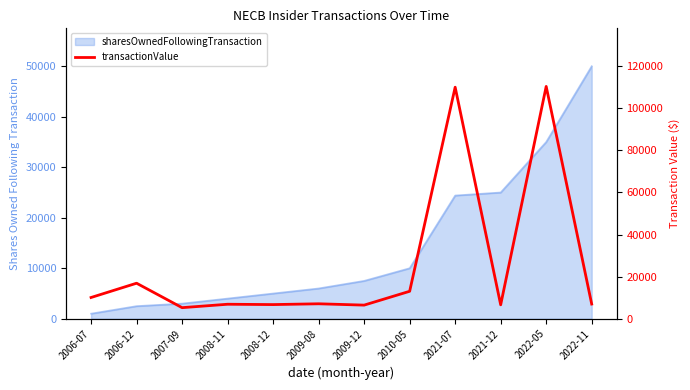

Which has a higher value, 2008-11 or 2022-05?

2022-05